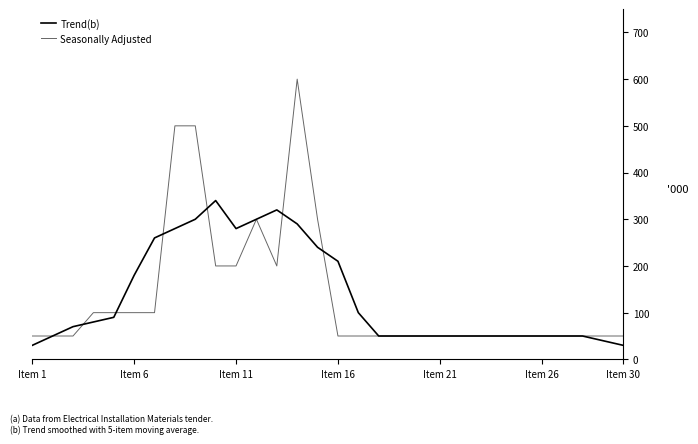

Does the chart display data point markers on the line(s)?

No